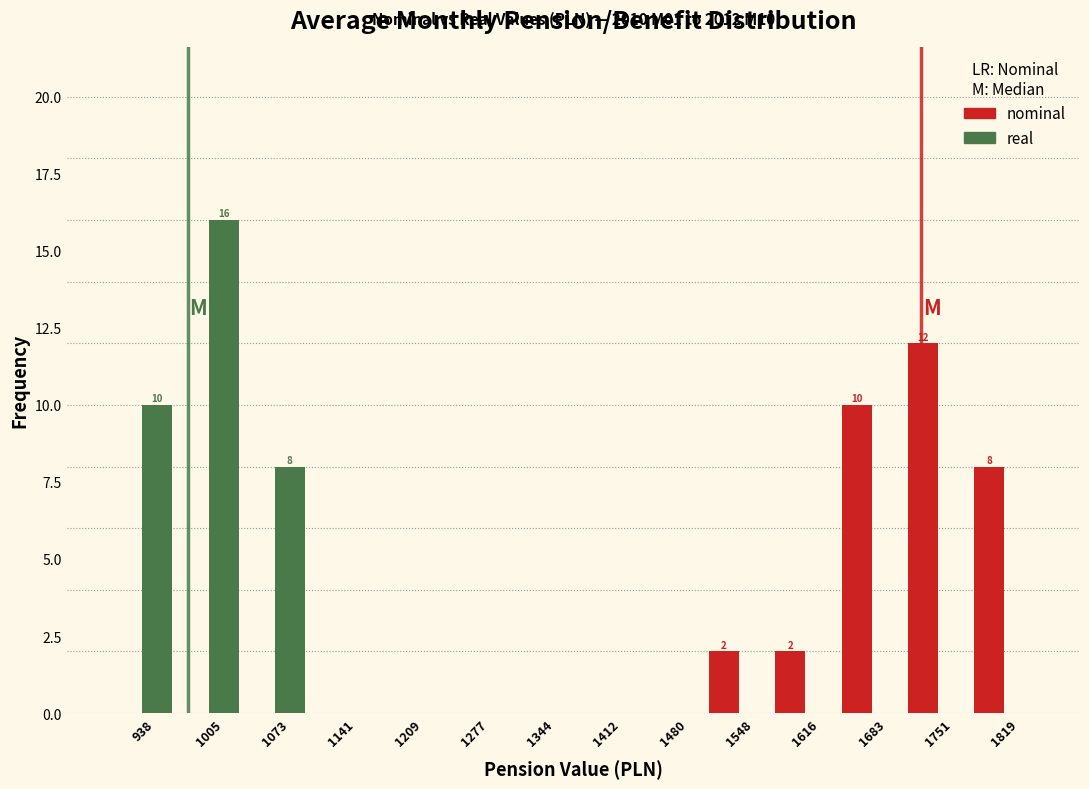

In the real series, which range on the x-axis has the tallest bar?

970 to 1040